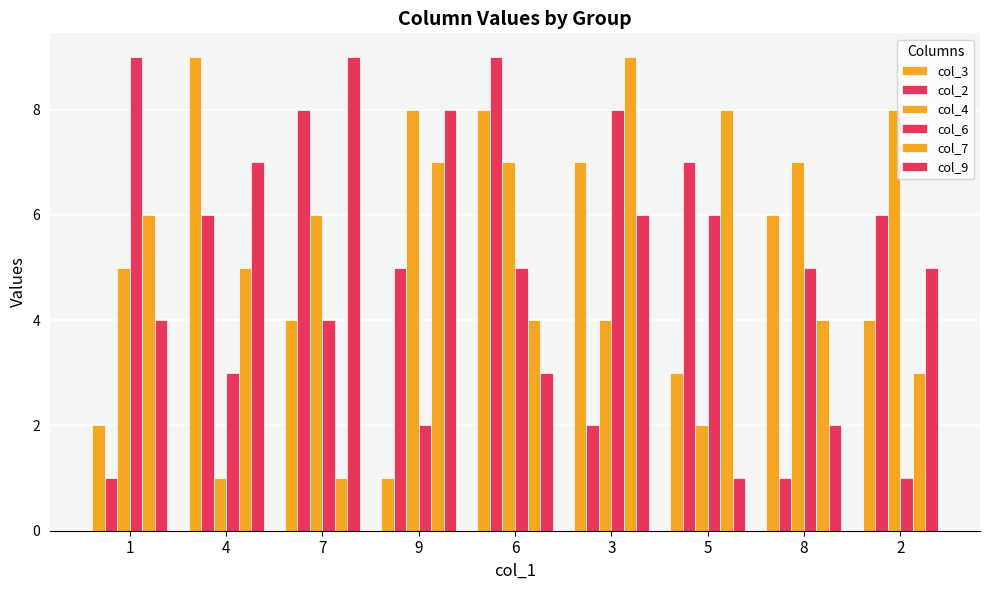

How many bars are there in total?

54